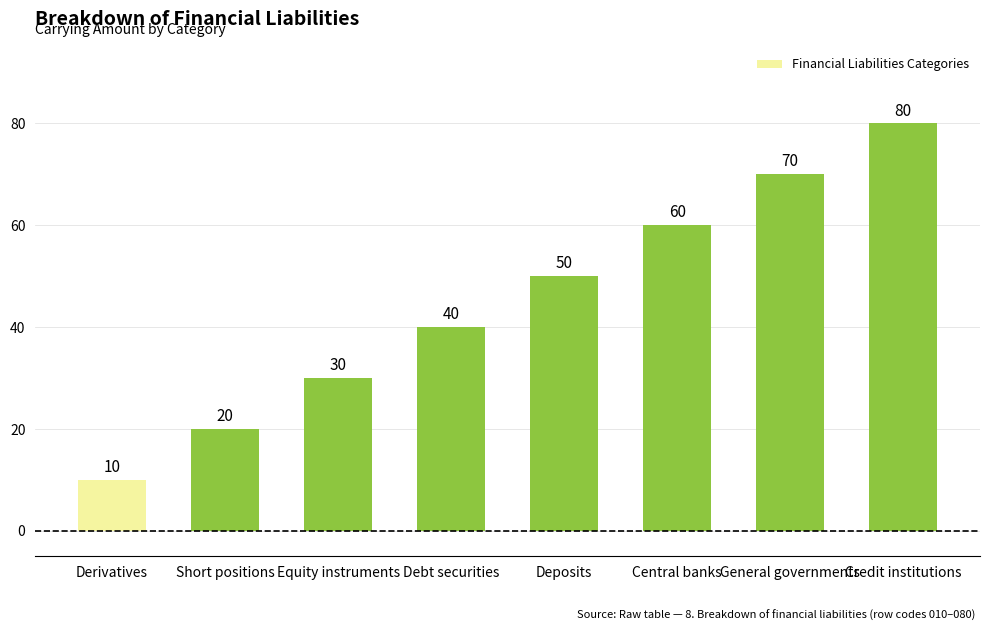

What is the difference between the maximum and minimum values?

70